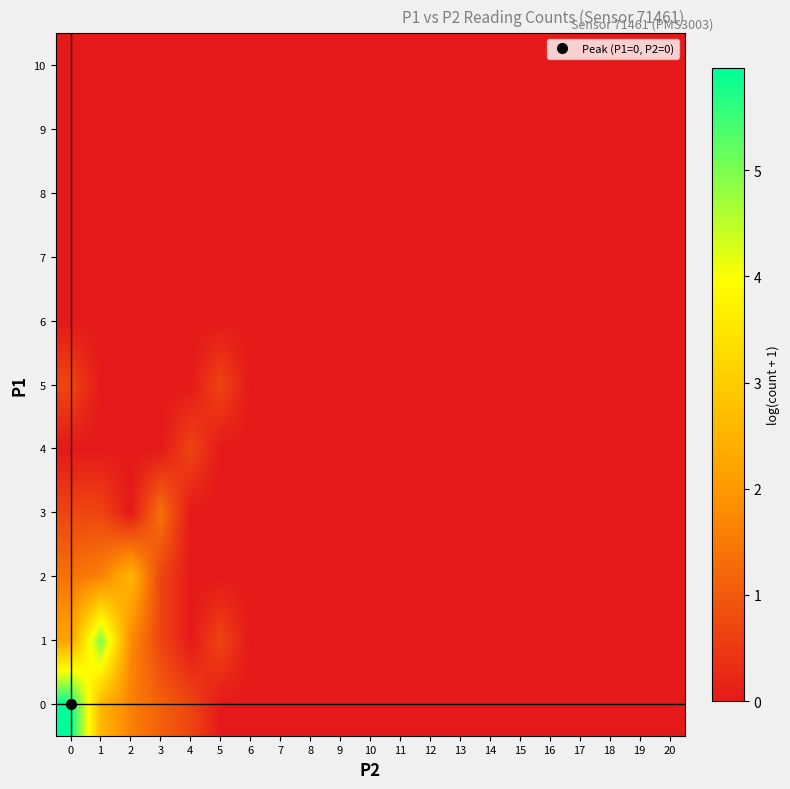

Reading left to right, extract all data points from this chart.

0: 0=6.0	1=2.6	2=1.6	3=1.1	4=0.7	5=0.0	6=0.0	7=0.0	8=0.0	9=0.0	10=0.0	11=0.0	12=0.0	13=0.0	14=0.0	15=0.0	16=0.0	17=0.0	18=0.0	19=0.0	20=0.0
1: 0=2.2	1=5.0	2=1.8	3=0.7	4=0.0	5=0.7	6=0.0	7=0.0	8=0.0	9=0.0	10=0.0	11=0.0	12=0.0	13=0.0	14=0.0	15=0.0	16=0.0	17=0.0	18=0.0	19=0.0	20=0.0
2: 0=1.4	1=1.6	2=2.6	3=0.7	4=0.0	5=0.0	6=0.0	7=0.0	8=0.0	9=0.0	10=0.0	11=0.0	12=0.0	13=0.0	14=0.0	15=0.0	16=0.0	17=0.0	18=0.0	19=0.0	20=0.0
3: 0=0.7	1=0.7	2=0.0	3=1.4	4=0.0	5=0.0	6=0.0	7=0.0	8=0.0	9=0.0	10=0.0	11=0.0	12=0.0	13=0.0	14=0.0	15=0.0	16=0.0	17=0.0	18=0.0	19=0.0	20=0.0
4: 0=0.0	1=0.0	2=0.0	3=0.0	4=0.7	5=0.0	6=0.0	7=0.0	8=0.0	9=0.0	10=0.0	11=0.0	12=0.0	13=0.0	14=0.0	15=0.0	16=0.0	17=0.0	18=0.0	19=0.0	20=0.0
5: 0=0.7	1=0.0	2=0.0	3=0.0	4=0.0	5=0.7	6=0.0	7=0.0	8=0.0	9=0.0	10=0.0	11=0.0	12=0.0	13=0.0	14=0.0	15=0.0	16=0.0	17=0.0	18=0.0	19=0.0	20=0.0
6: 0=0.0	1=0.0	2=0.0	3=0.0	4=0.0	5=0.0	6=0.0	7=0.0	8=0.0	9=0.0	10=0.0	11=0.0	12=0.0	13=0.0	14=0.0	15=0.0	16=0.0	17=0.0	18=0.0	19=0.0	20=0.0
7: 0=0.0	1=0.0	2=0.0	3=0.0	4=0.0	5=0.0	6=0.0	7=0.0	8=0.0	9=0.0	10=0.0	11=0.0	12=0.0	13=0.0	14=0.0	15=0.0	16=0.0	17=0.0	18=0.0	19=0.0	20=0.0
8: 0=0.0	1=0.0	2=0.0	3=0.0	4=0.0	5=0.0	6=0.0	7=0.0	8=0.0	9=0.0	10=0.0	11=0.0	12=0.0	13=0.0	14=0.0	15=0.0	16=0.0	17=0.0	18=0.0	19=0.0	20=0.0
9: 0=0.0	1=0.0	2=0.0	3=0.0	4=0.0	5=0.0	6=0.0	7=0.0	8=0.0	9=0.0	10=0.0	11=0.0	12=0.0	13=0.0	14=0.0	15=0.0	16=0.0	17=0.0	18=0.0	19=0.0	20=0.0
10: 0=0.0	1=0.0	2=0.0	3=0.0	4=0.0	5=0.0	6=0.0	7=0.0	8=0.0	9=0.0	10=0.0	11=0.0	12=0.0	13=0.0	14=0.0	15=0.0	16=0.0	17=0.0	18=0.0	19=0.0	20=0.0